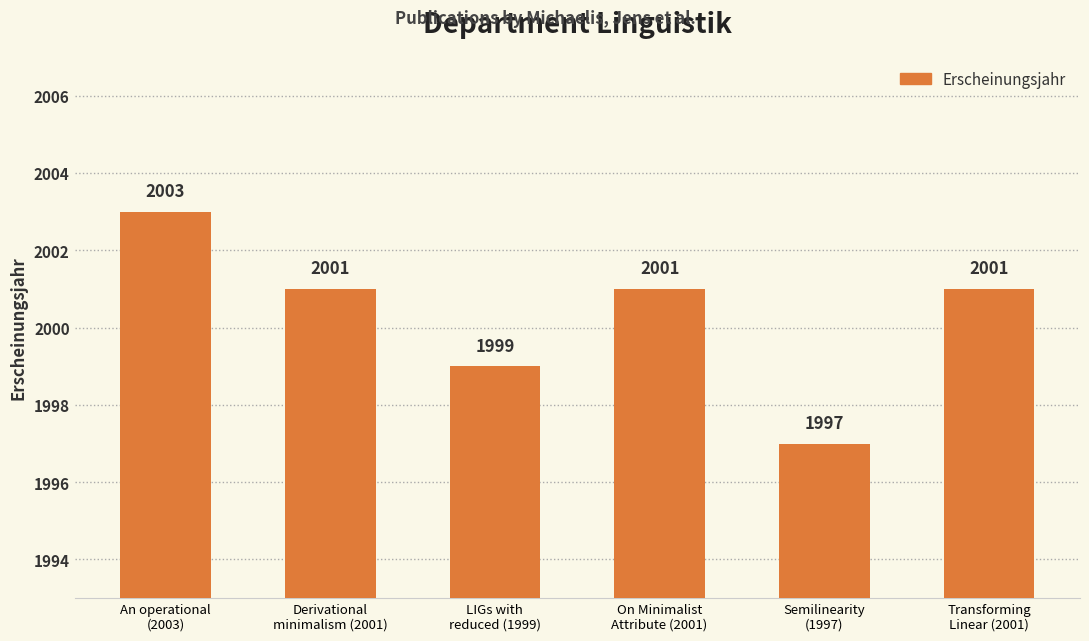

Which has a higher value, An operational
(2003) or On Minimalist
Attribute (2001)?

An operational
(2003)